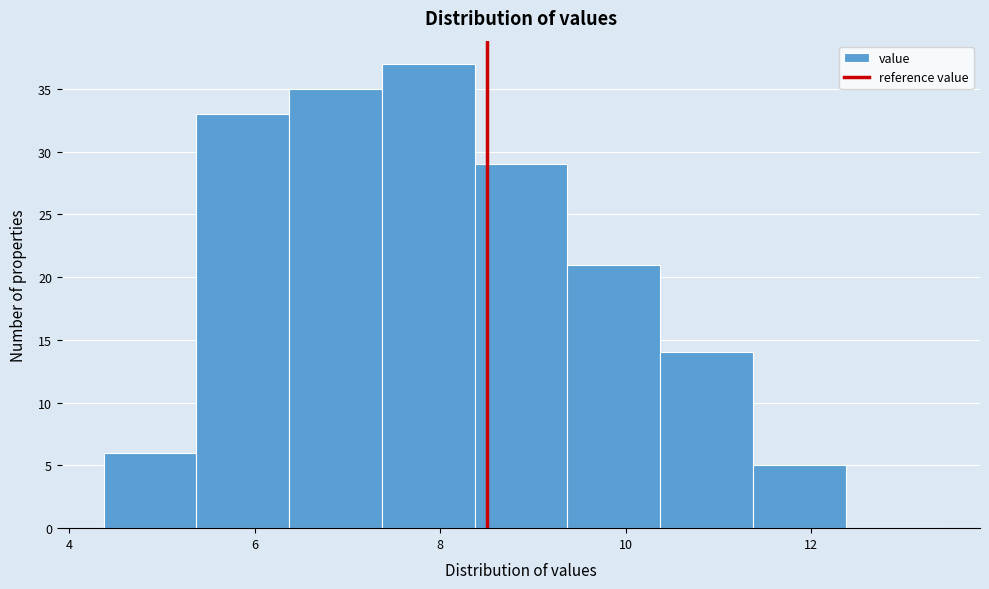

How tall is the bar that spans 9.4 to 10.4 on the x-axis? Neither the bar edges nor the heights are printed on the chart, so give them approximately, as read against the axes.

21